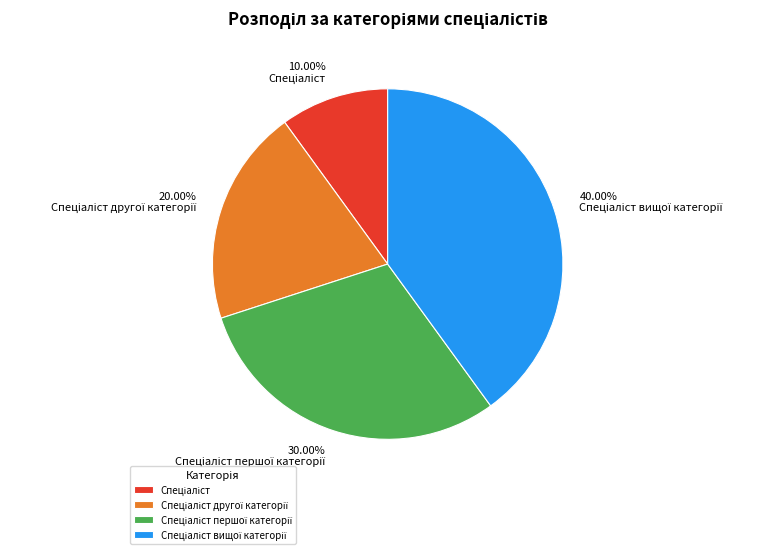

Is there any slice that represents more than half of the pie?

No